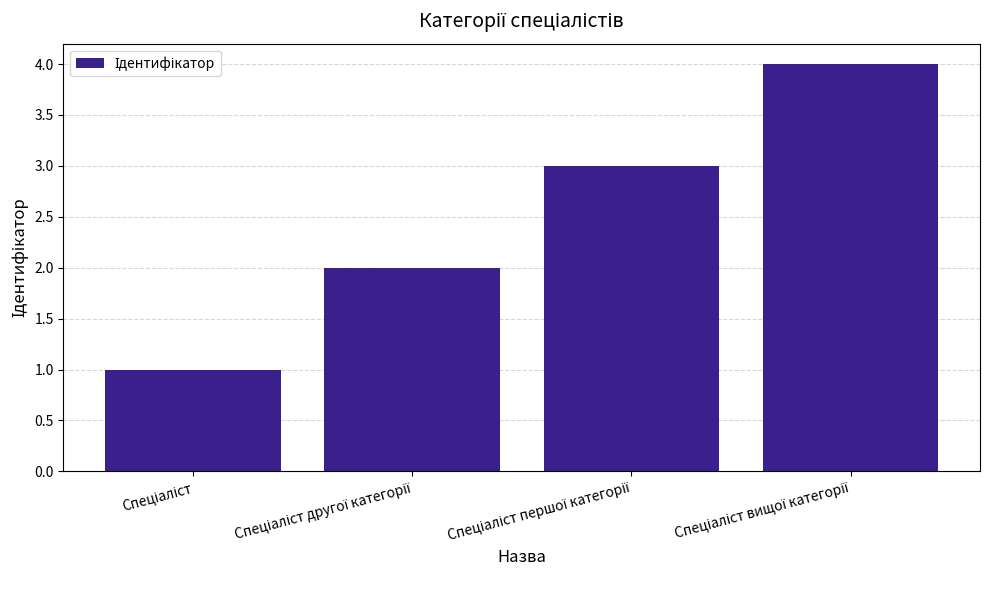

What is the difference between the maximum and minimum values?

3